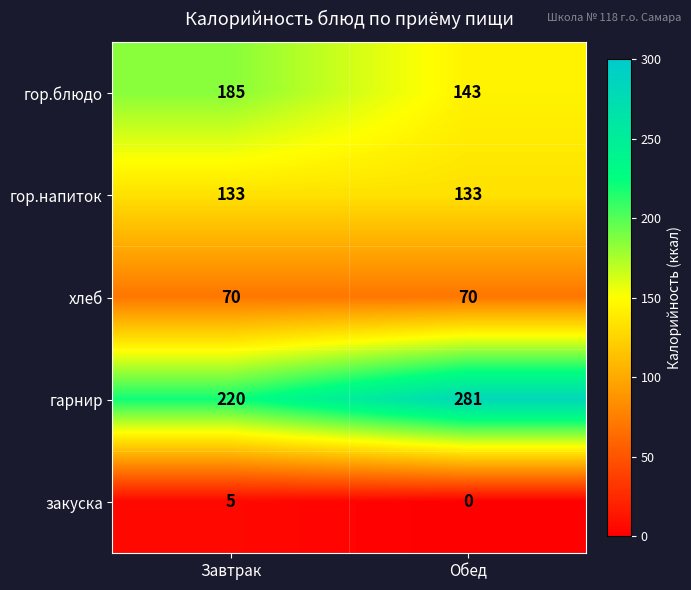

Reading left to right, transcribe all the data shown in this chart.

гор.блюдо: Завтрак=185	Обед=143
гор.напиток: Завтрак=133	Обед=133
хлеб: Завтрак=70	Обед=70
гарнир: Завтрак=220	Обед=281
закуска: Завтрак=5	Обед=0